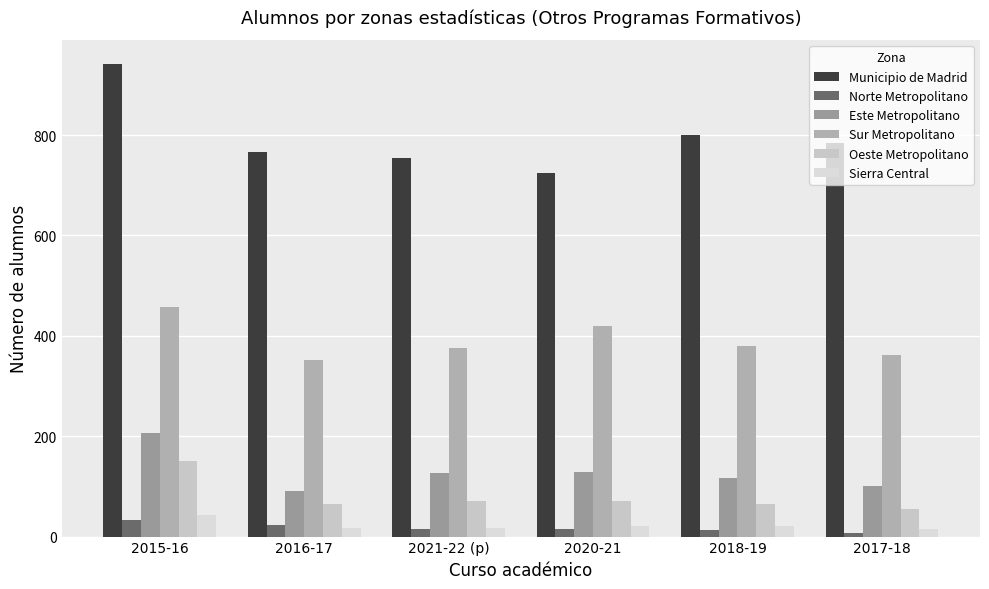

What is the maximum value shown in the chart?

942